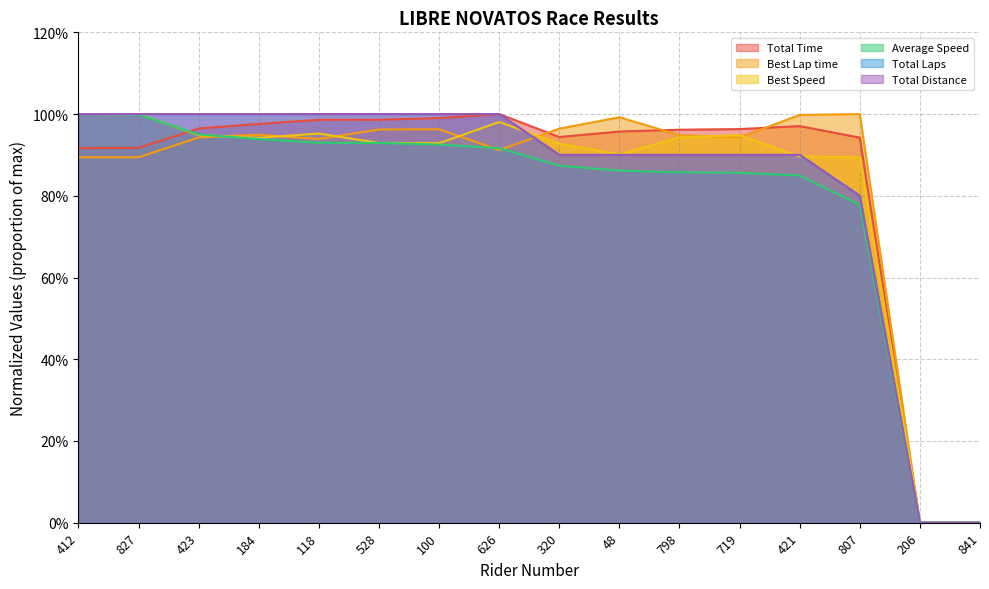

The value of Total Distance at 118 is 1.0. True or false?

True